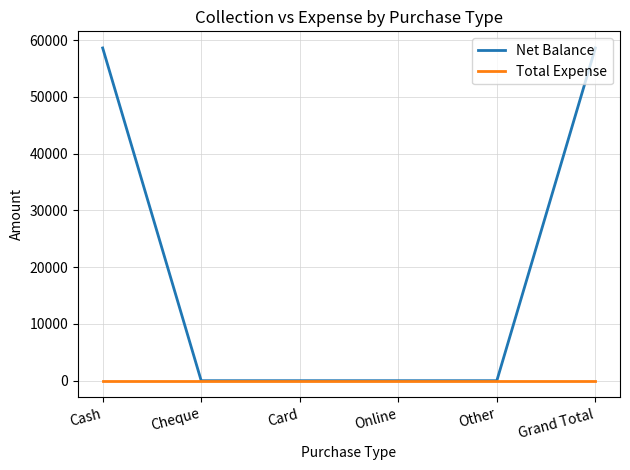

Count the Net Balance values in the range 0 to 58640.

6